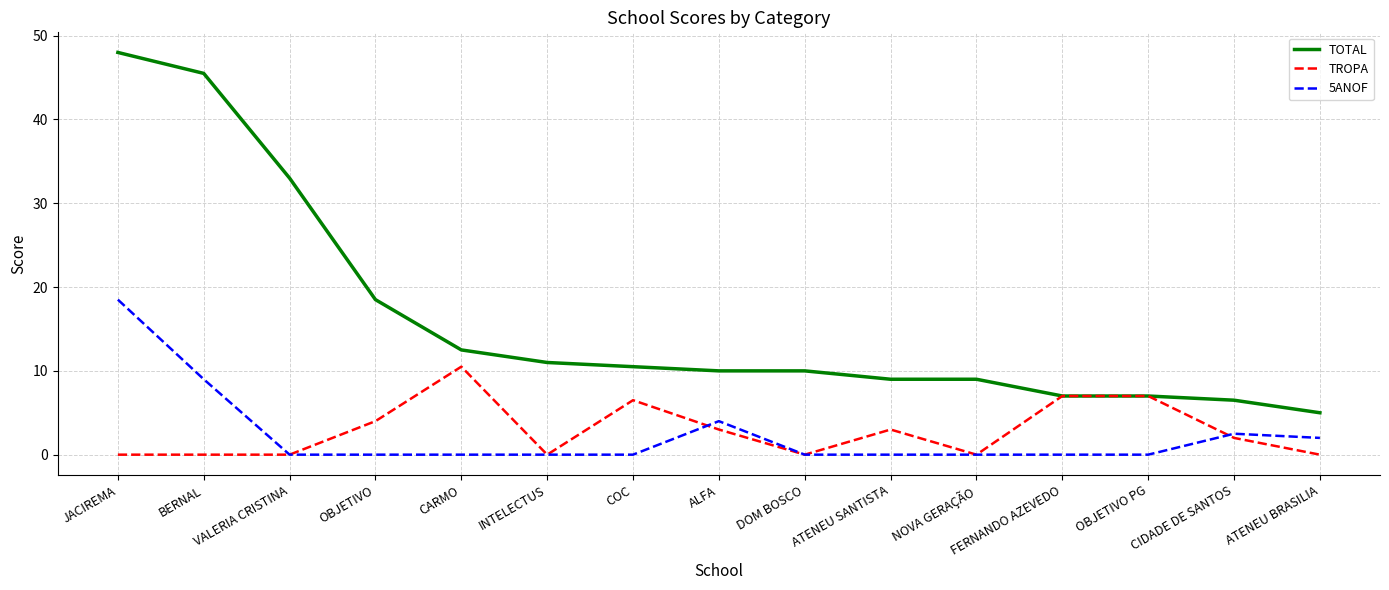

True or false: TOTAL and 5ANOF intersect in this chart.

False